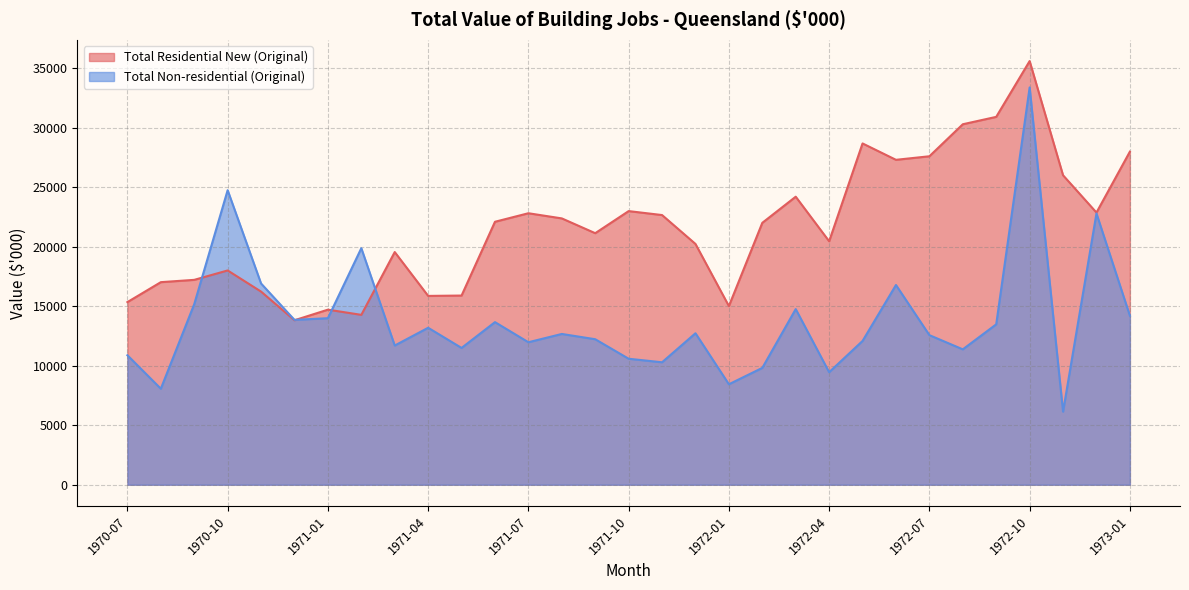

Where is Total Residential New (Original) nearest to the value 24709?

1972-03